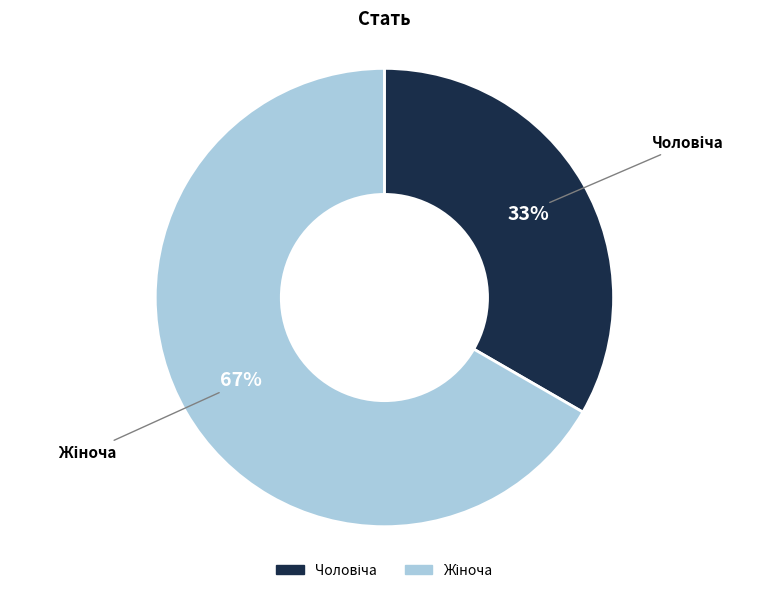

Does any single category account for the majority?

Yes